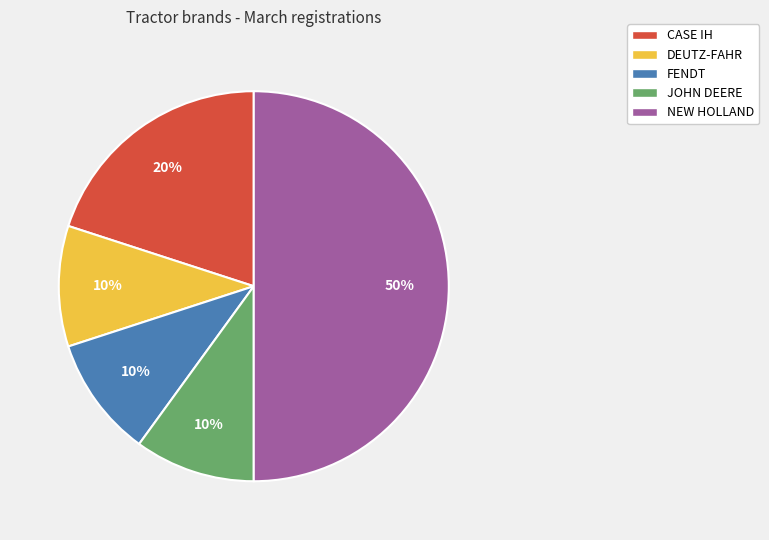

Does FENDT account for over 50% of the chart?

No